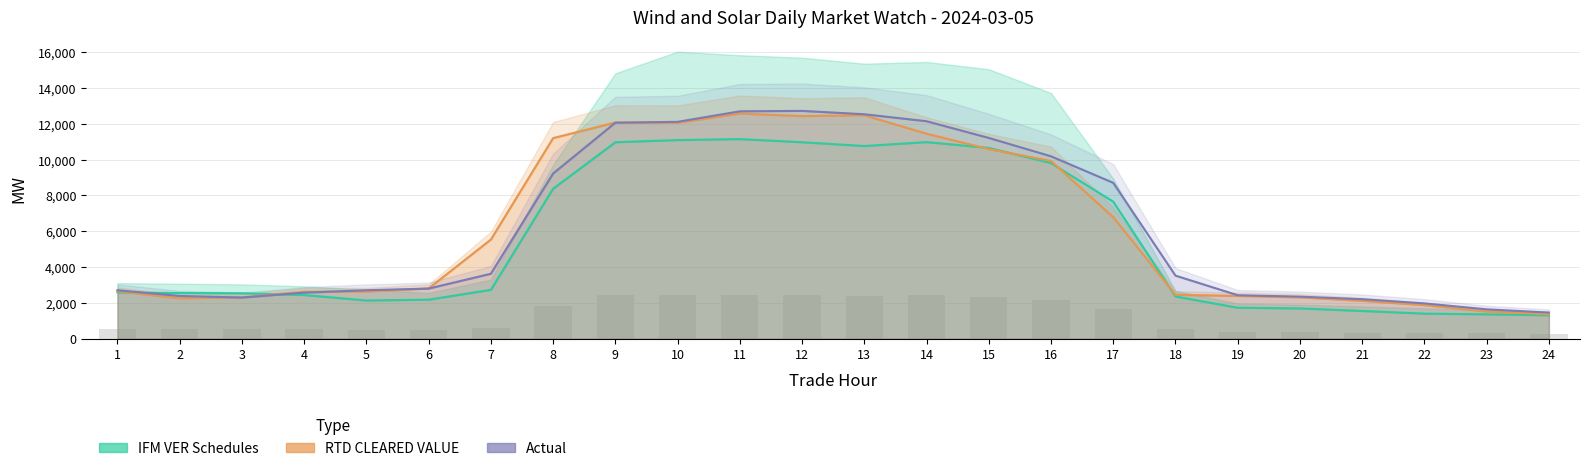

What is the highest value of the DA VER FORECASTS series?

2451.3